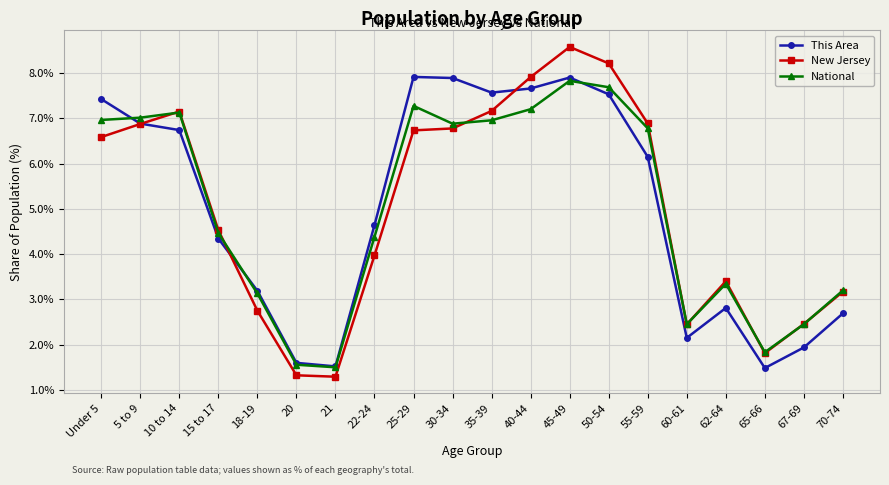

Which series has the largest range (max minus min)?

New Jersey